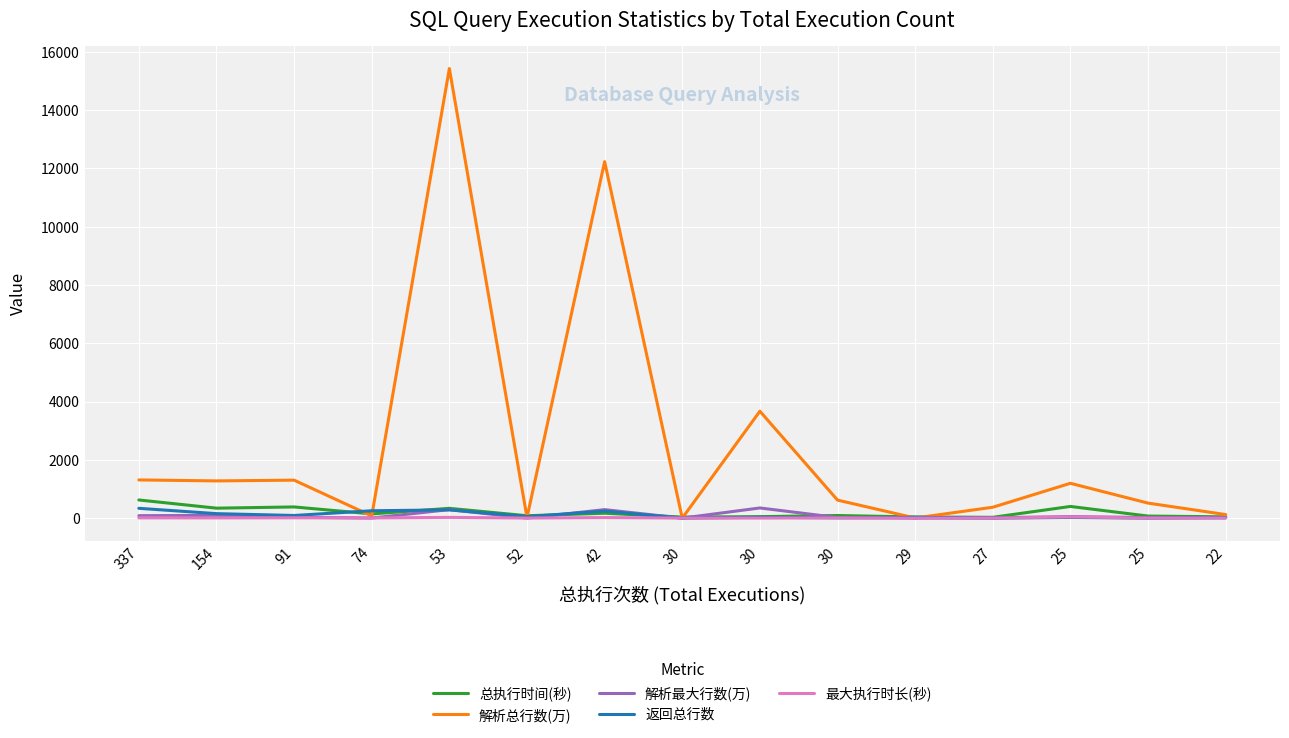

What is the value of the 返回总行数 point at the 7th from the left?

242.0